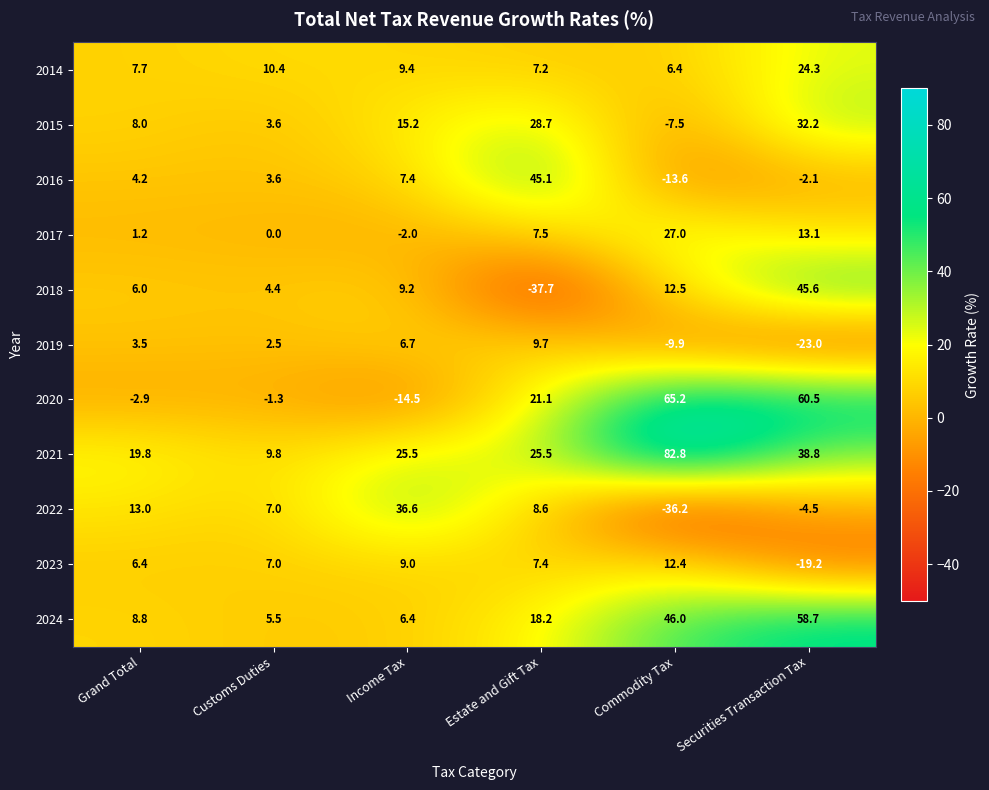

Rank the series at Estate and Gift Tax from highest to lowest value.

2016, 2015, 2021, 2020, 2024, 2019, 2022, 2017, 2023, 2014, 2018